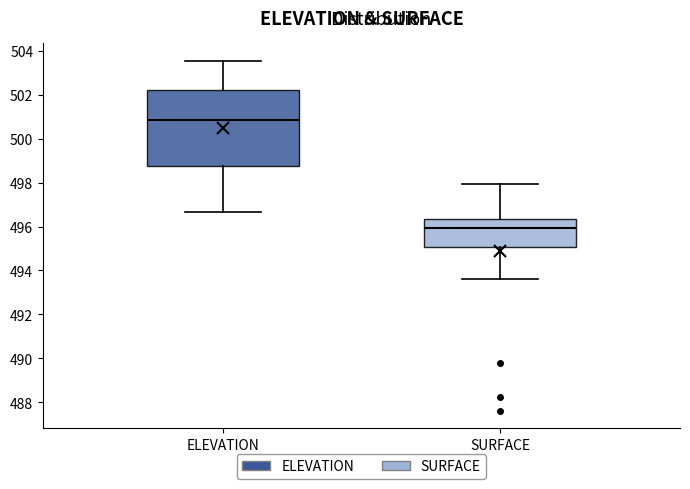

Which box has the highest median line?

ELEVATION